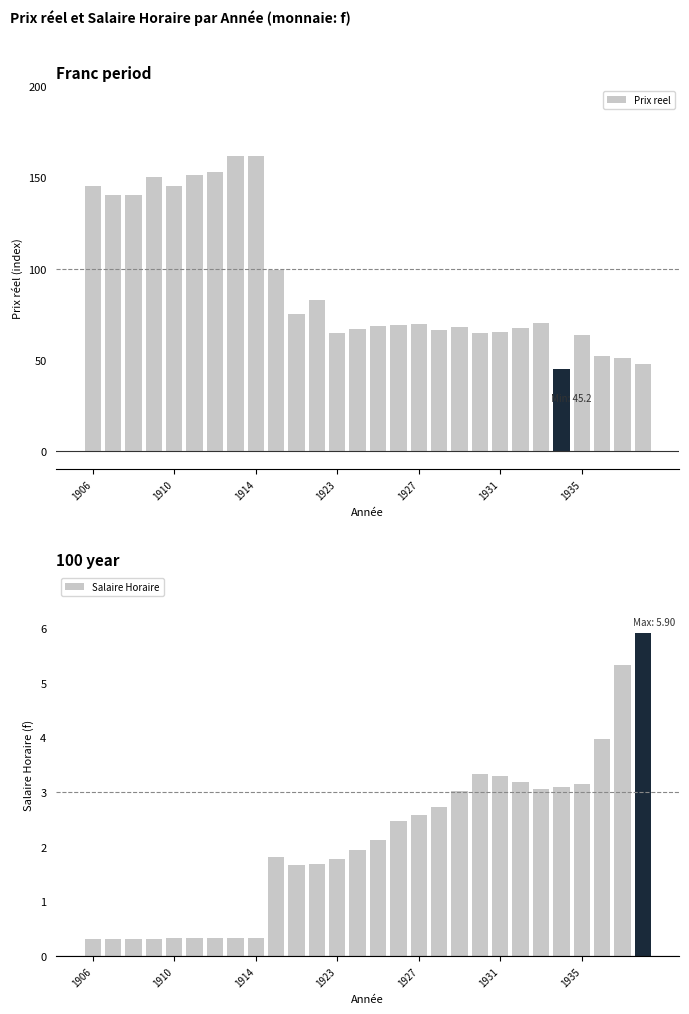

What value does the Prix reel series have at 13?

67.0